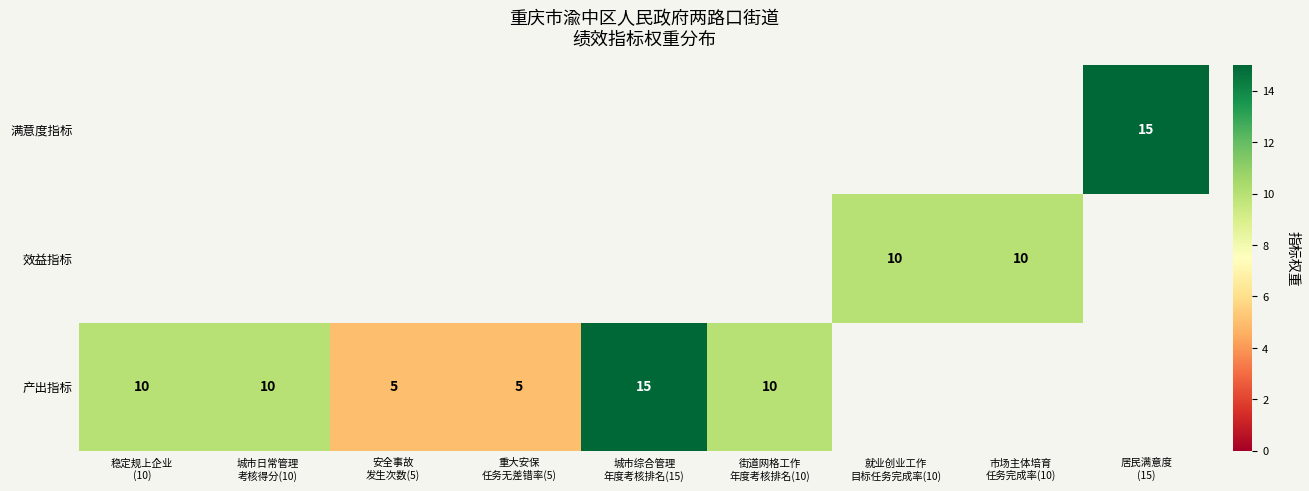

What is the total value across all series at 稳定规上企业
(10)?

10